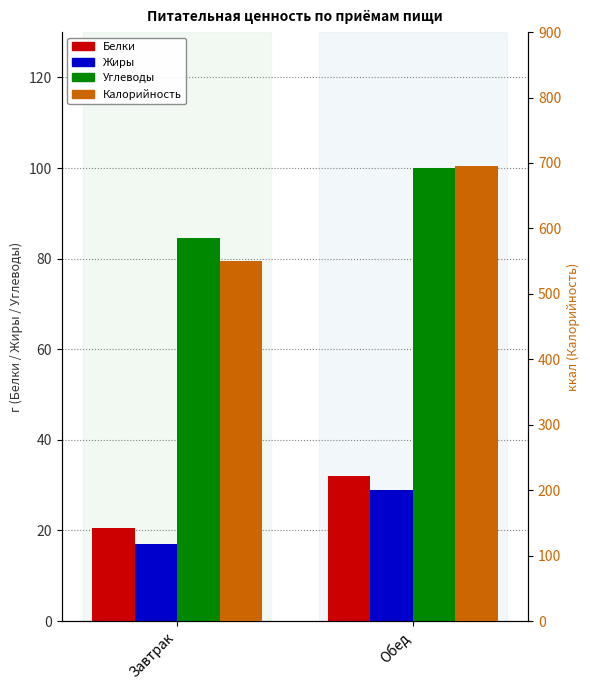

What is the label of the 1st bar from the left?

Завтрак